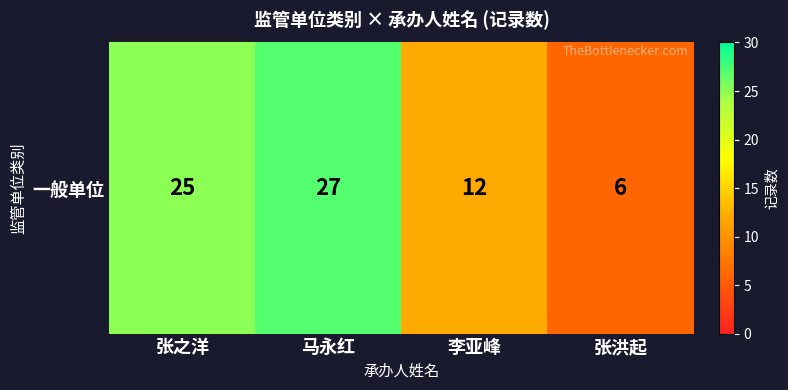

List the labels in order of value, largest first.

马永红, 张之洋, 李亚峰, 张洪起